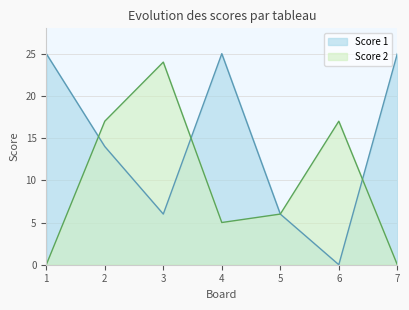

Does the chart display data point markers on the line(s)?

No